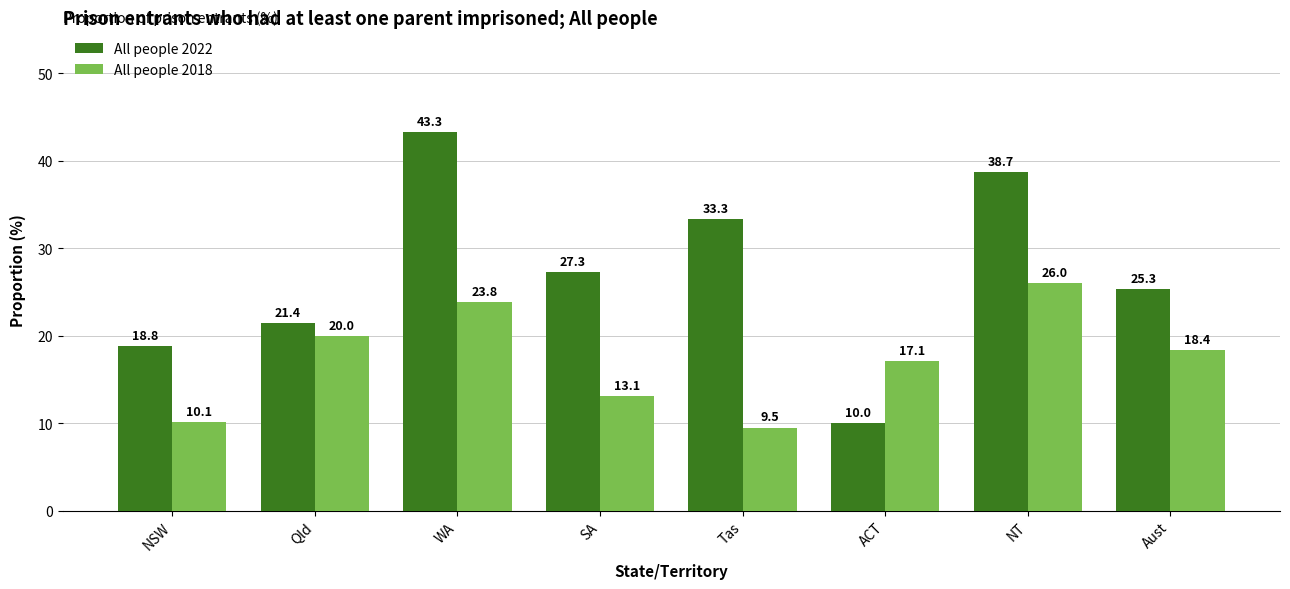

Which series has the largest range (max minus min)?

All people 2022